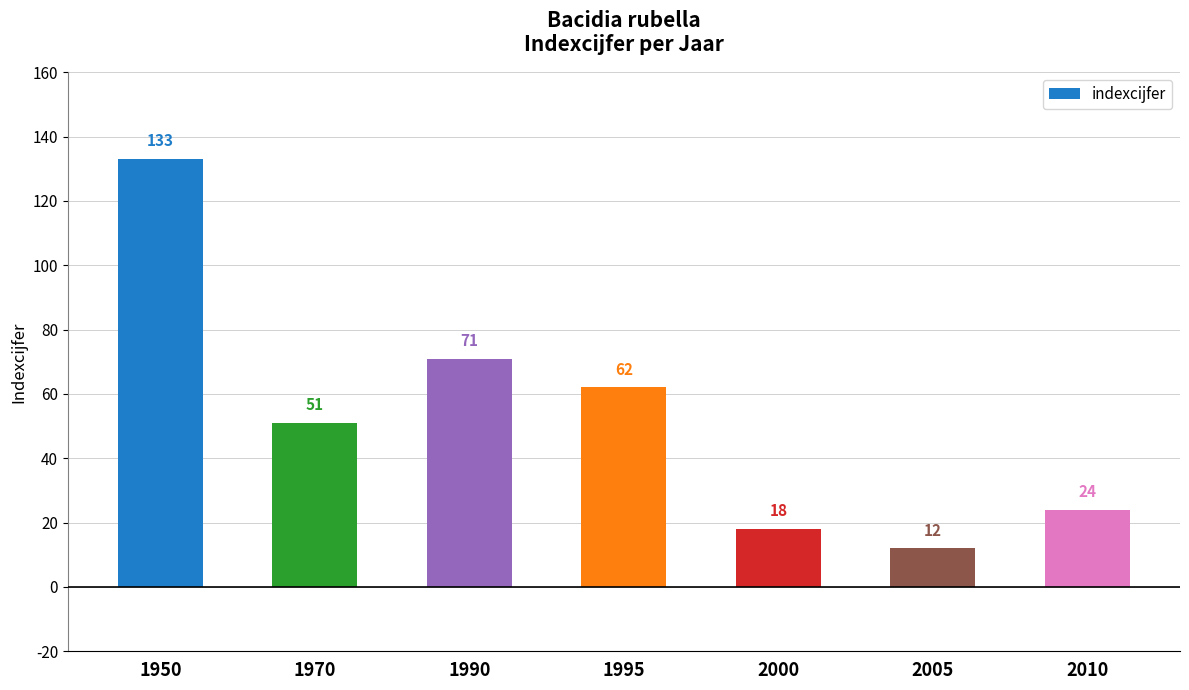

List the labels in order of value, largest first.

1950, 1990, 1995, 1970, 2010, 2000, 2005